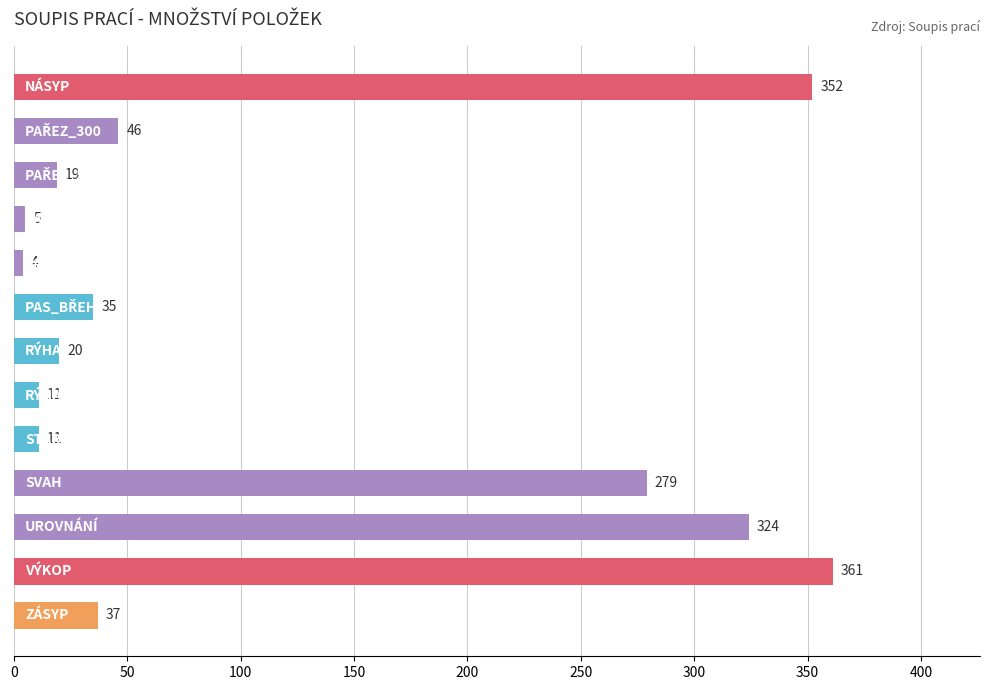

What is the difference between the second highest and second lowest values?

347